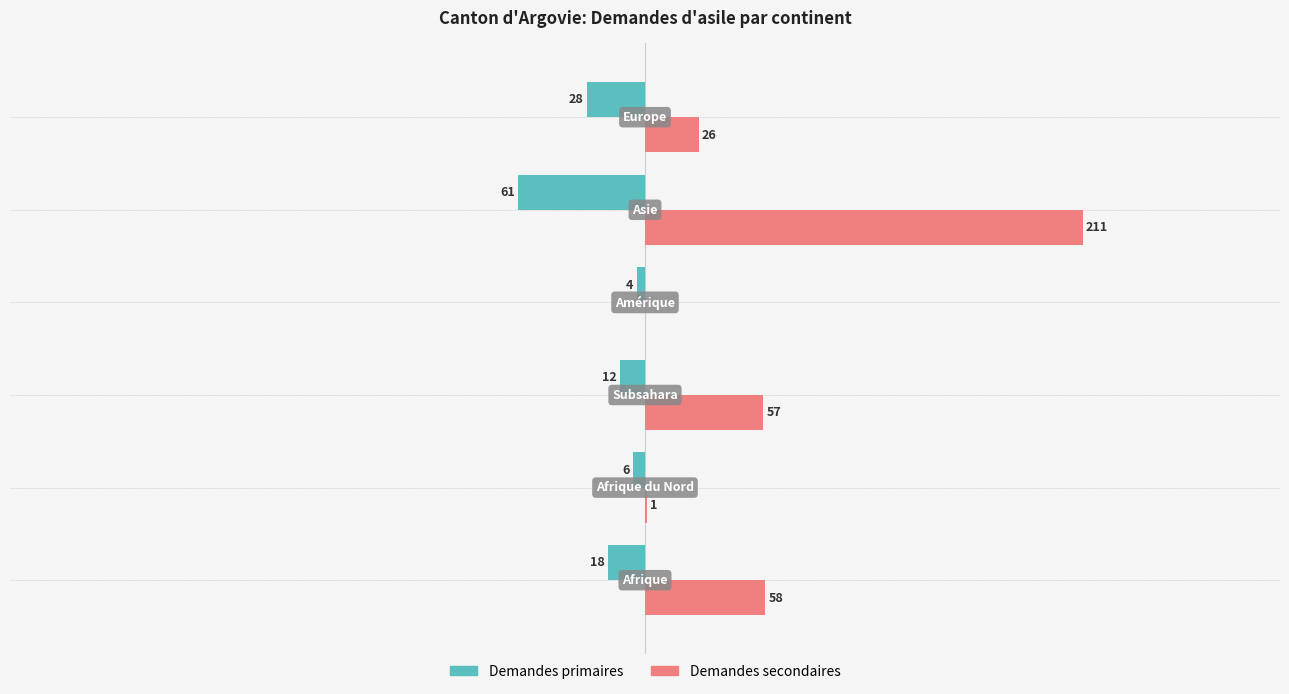

Reading left to right, list all the values displayed in this chart.

Demandes primaires: -18	-6	-12	-4	-61	-28
Demandes secondaires: 58	1	57	0	211	26